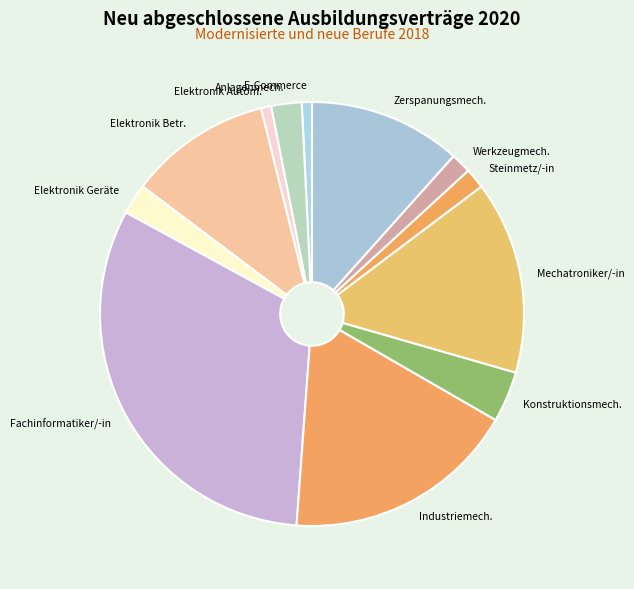

Does any single category account for the majority?

No